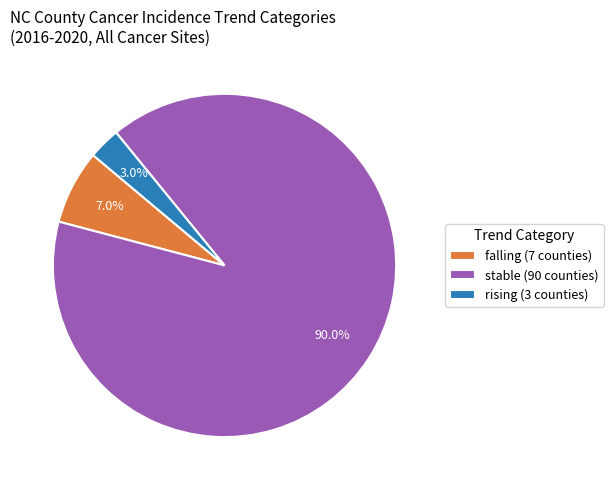

The rising slice represents 28% of the pie. True or false?

False